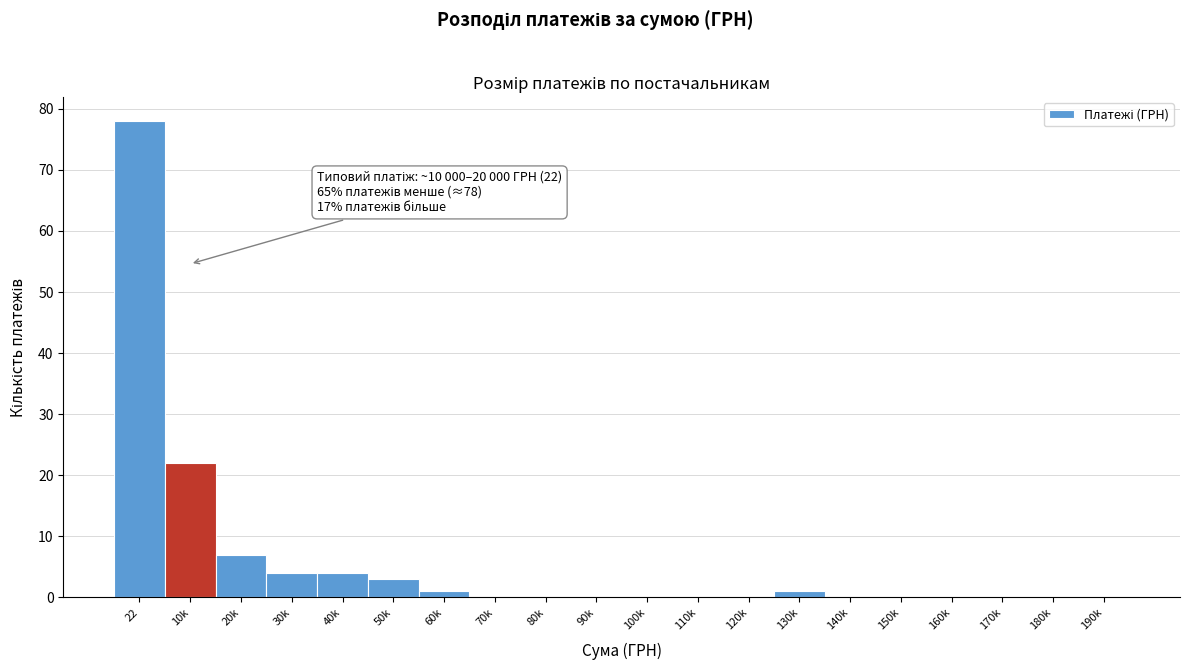

Reading right to left, extract all data points from this chart.

190k=0	180k=0	170k=0	160k=0	150k=0	140k=0	130k=1	120k=0	110k=0	100k=0	90k=0	80k=0	70k=0	60k=1	50k=3	40k=4	30k=4	20k=7	10k=22	22=78